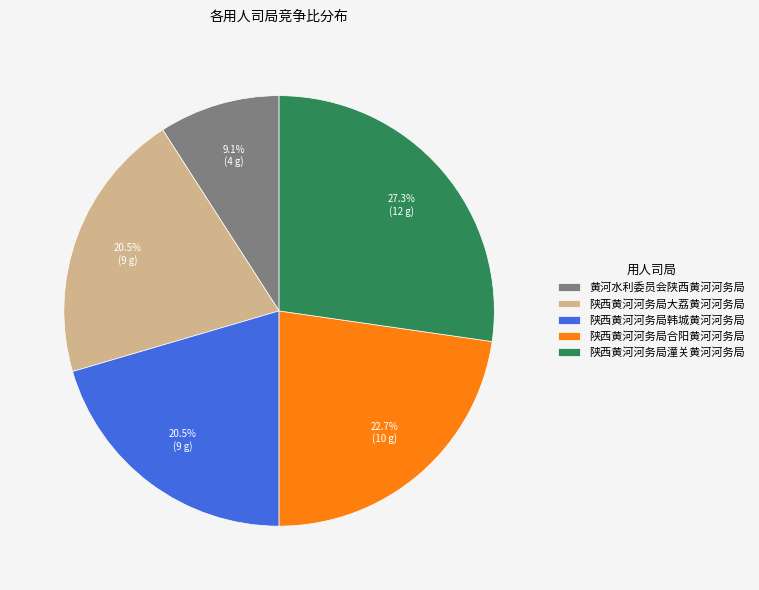

Is 陕西黄河河务局大荔黄河河务局 the majority of the pie?

No